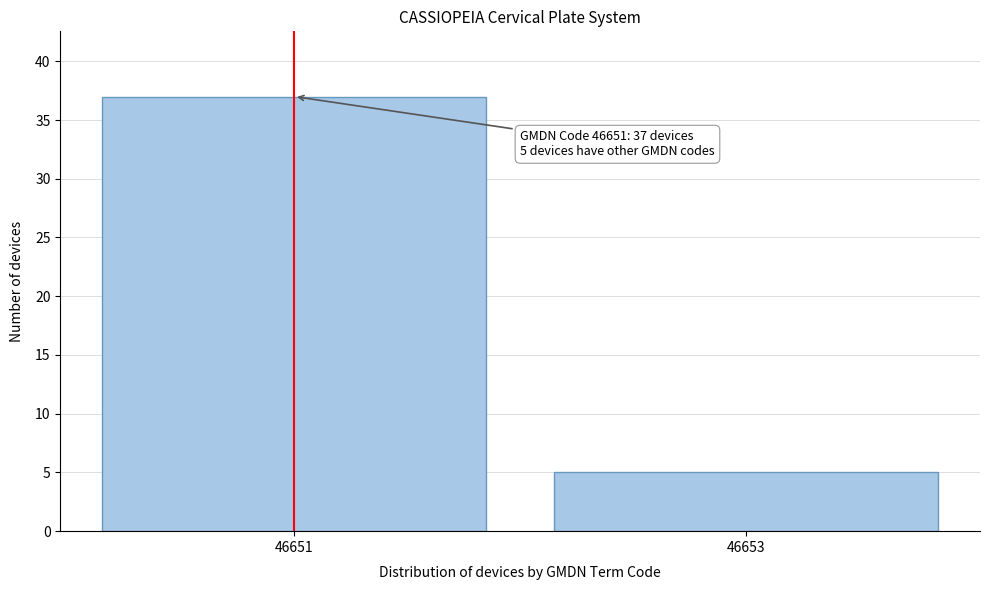

Reading left to right, extract all data points from this chart.

37	5